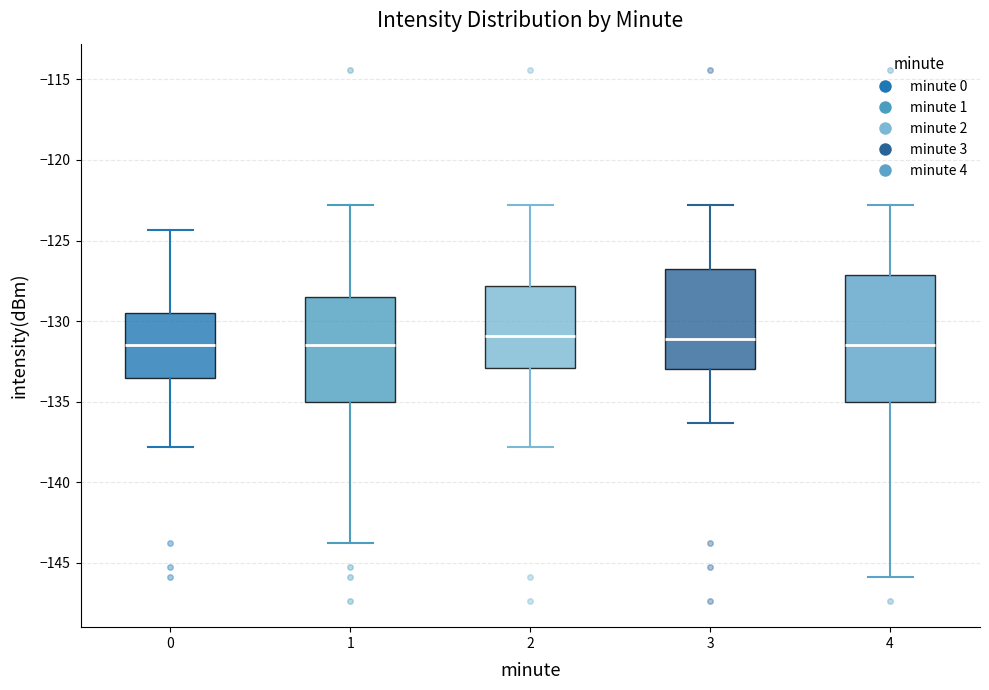

Where is the upper edge of the box at x = 1 on the y-axis? The values are not printed on the chart, so give them approximately, as read against the axis.

-128.5